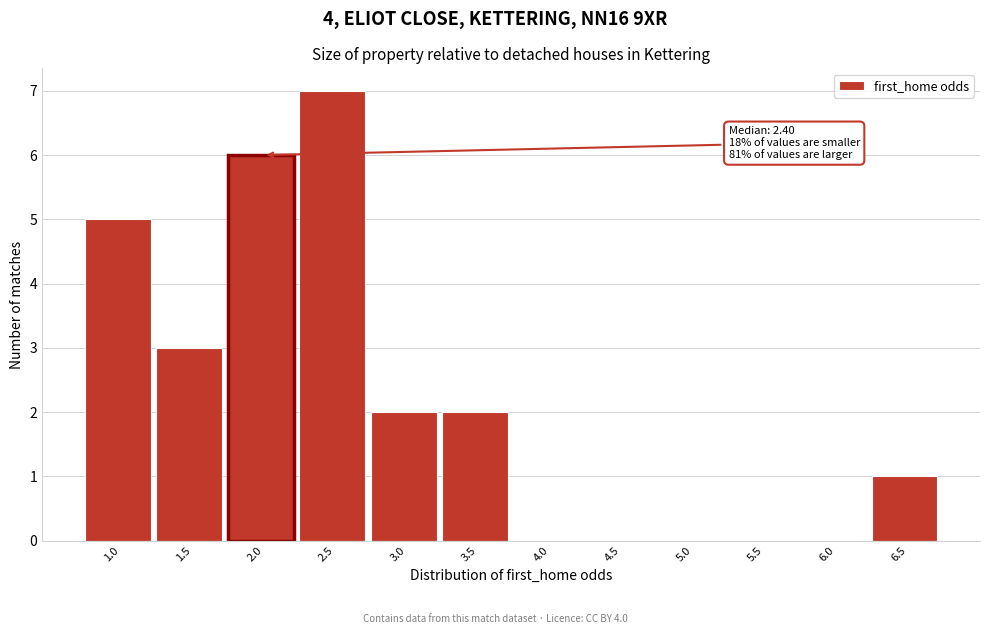

Reading right to left, what are all the values shown in this chart?

6.5=1	6.0=0	5.5=0	5.0=0	4.5=0	4.0=0	3.5=2	3.0=2	2.5=7	2.0=6	1.5=3	1.0=5